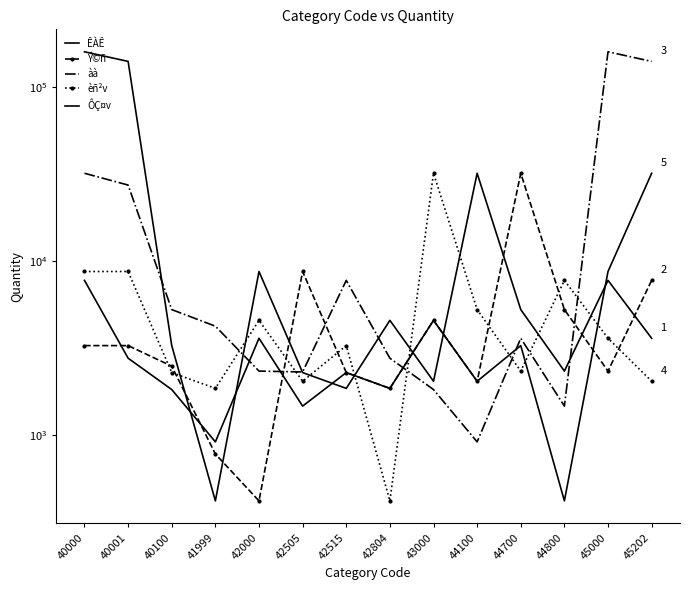

What is the value of the àà point at the 8th from the left?

2758